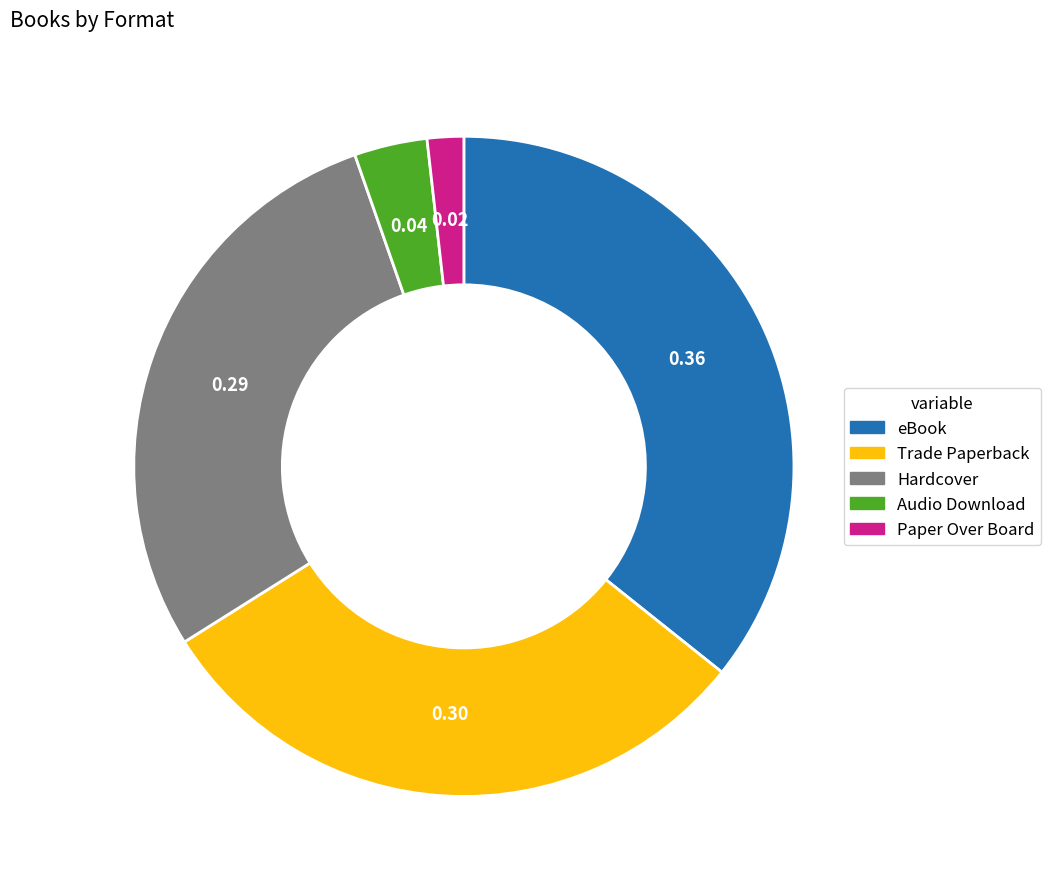

Is there a majority slice in this chart?

No